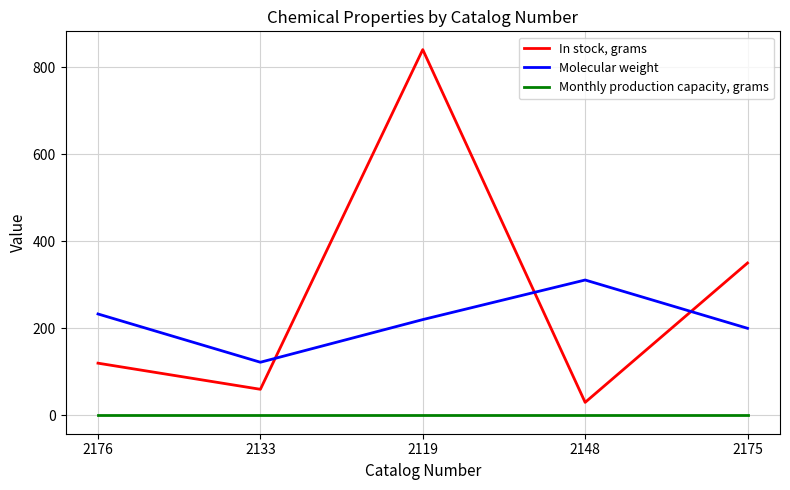

Rank the series at 2148 from lowest to highest value.

Monthly production capacity, grams, In stock, grams, Molecular weight